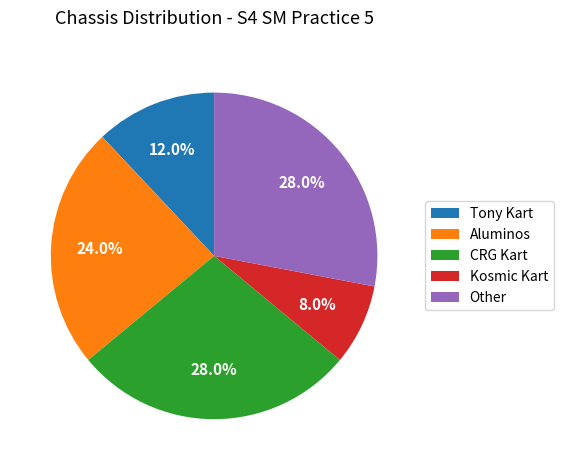

What is the ratio of the value at Other to the value at Aluminos?

1.2